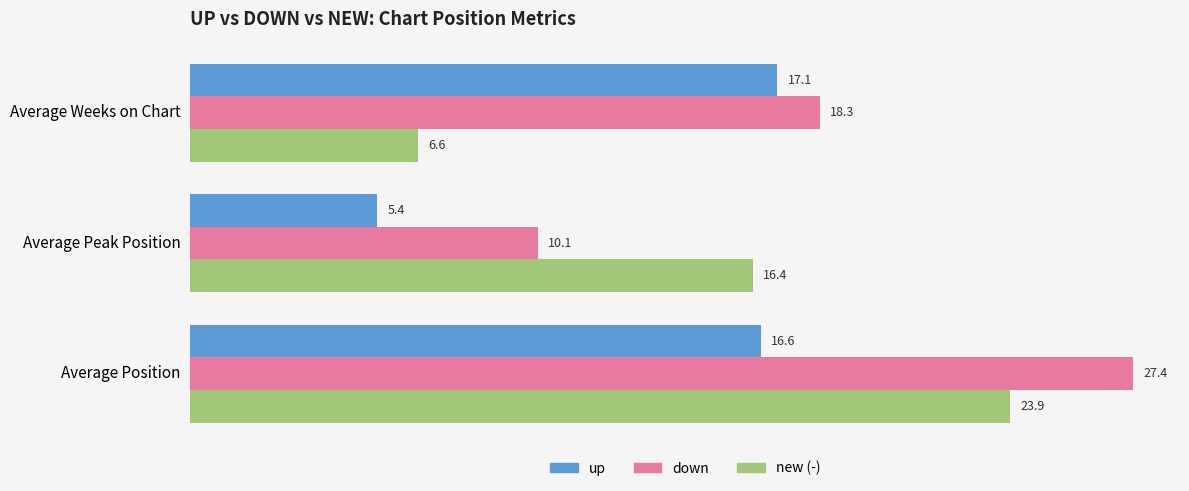

What is the difference between the second highest and minimum values in the up series?

11.2